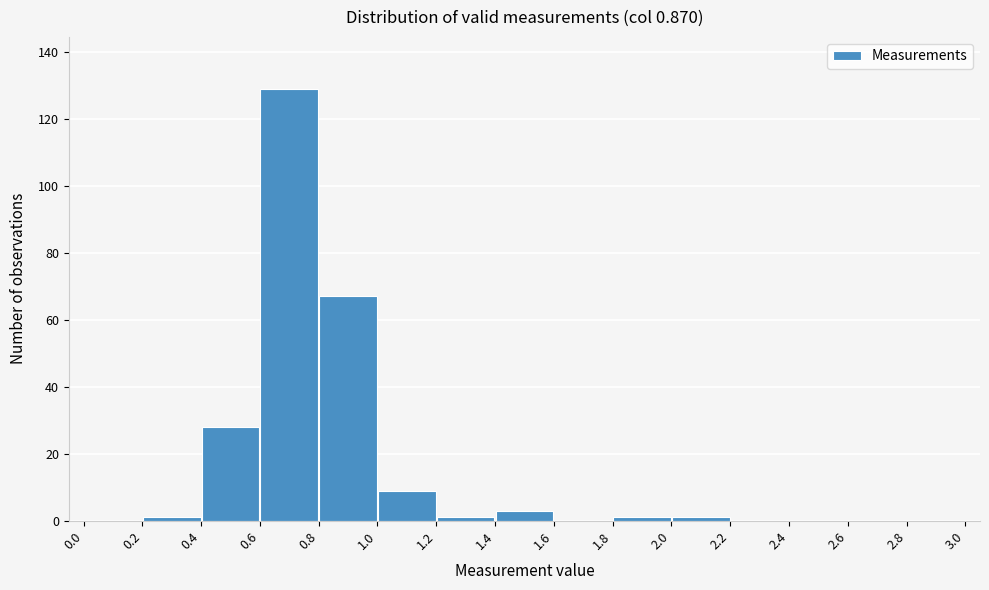

Reading left to right, list every bar in this chart as the range it spans on the x-axis followed by its height. The values are not printed on the chart, so give them approximately, as read against the axis.

0.0 to 0.2: 0
0.2 to 0.4: under 2
0.4 to 0.6: 28
0.6 to 0.8: 130
0.8 to 1.0: 68
1.0 to 1.2: 10
1.2 to 1.4: under 2
1.4 to 1.6: 4
1.6 to 1.8: 0
1.8 to 2.0: under 2
2.0 to 2.2: under 2
2.2 to 2.4: 0
2.4 to 2.6: 0
2.6 to 2.8: 0
2.8 to 3.0: 0